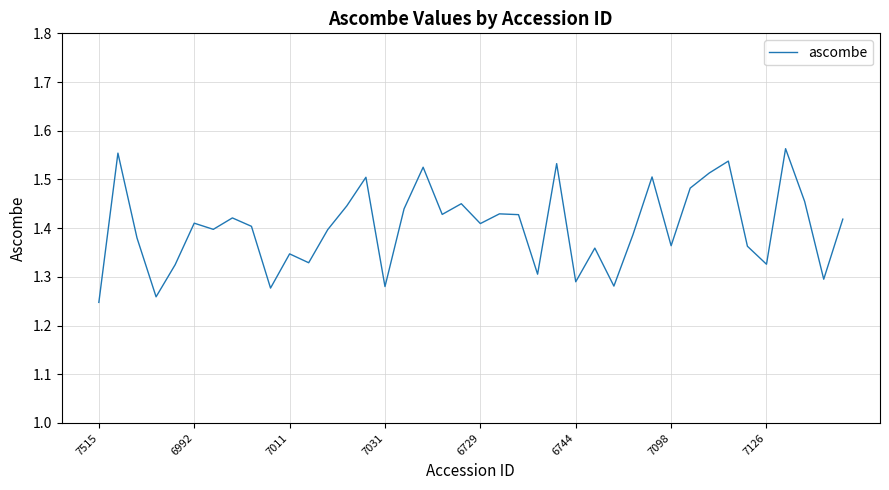

What is the difference between the maximum and minimum values?

0.3